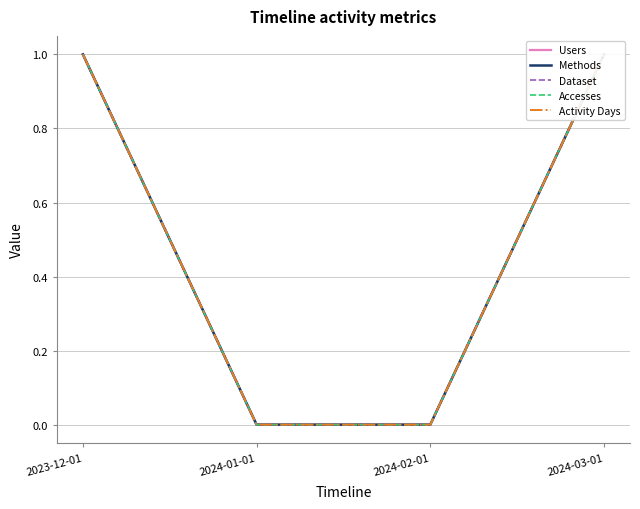

Where is Dataset nearest to the value 0?

2024-01-01